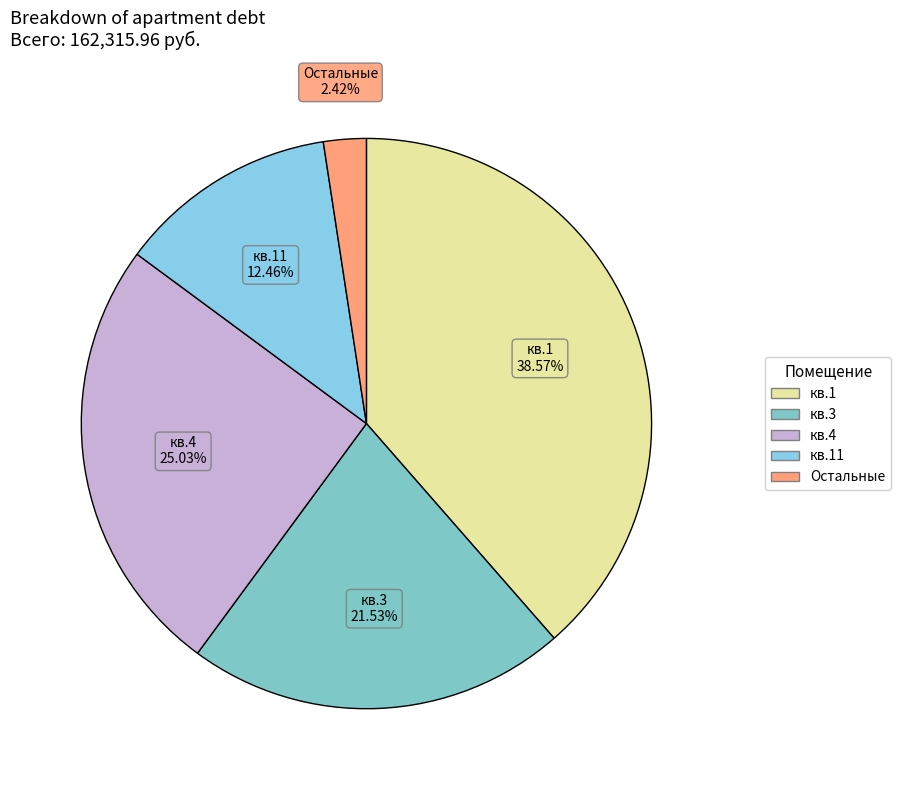

Count the number of slices in the pie.

5